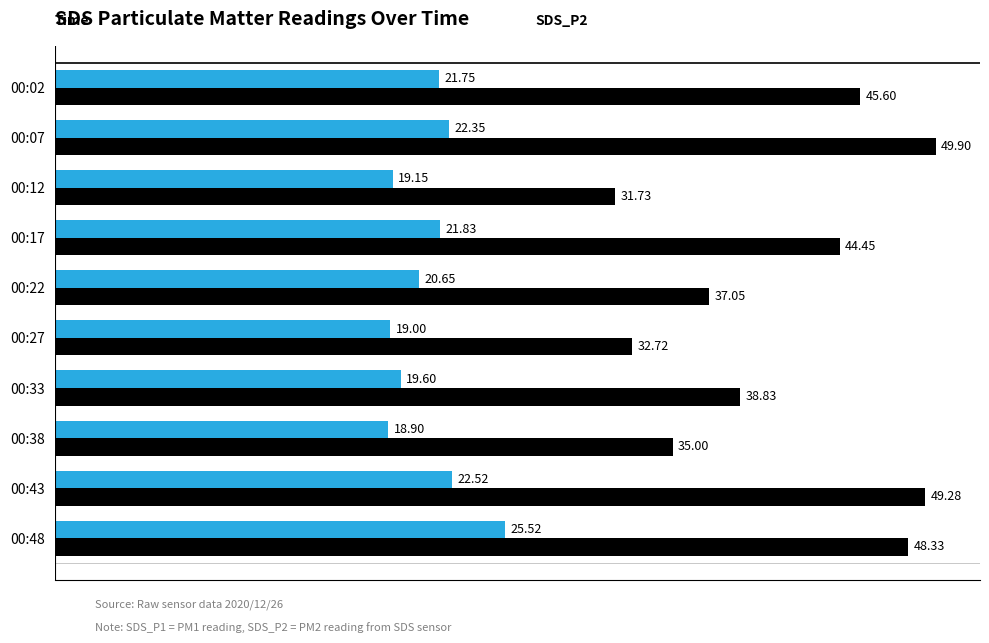

What is the difference between the highest and lowest values at 00:12?

12.6